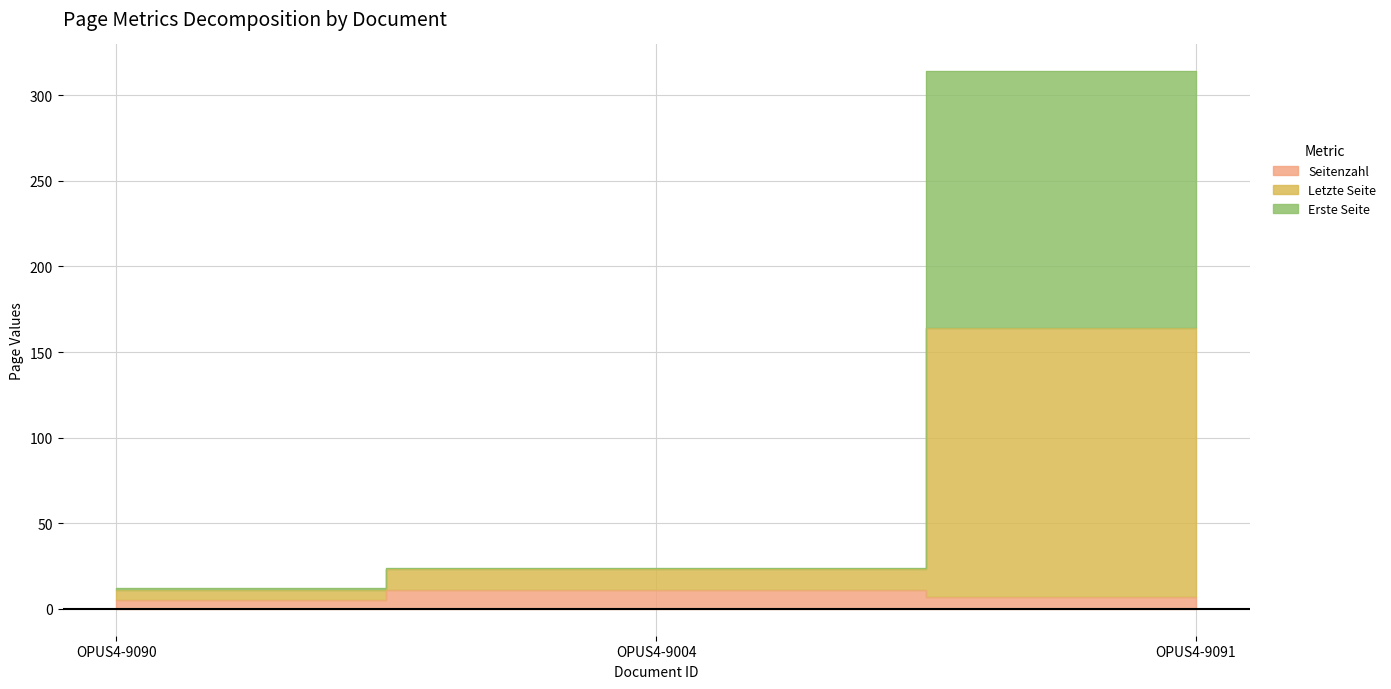

How many data points in Letzte Seite are above 24?

1